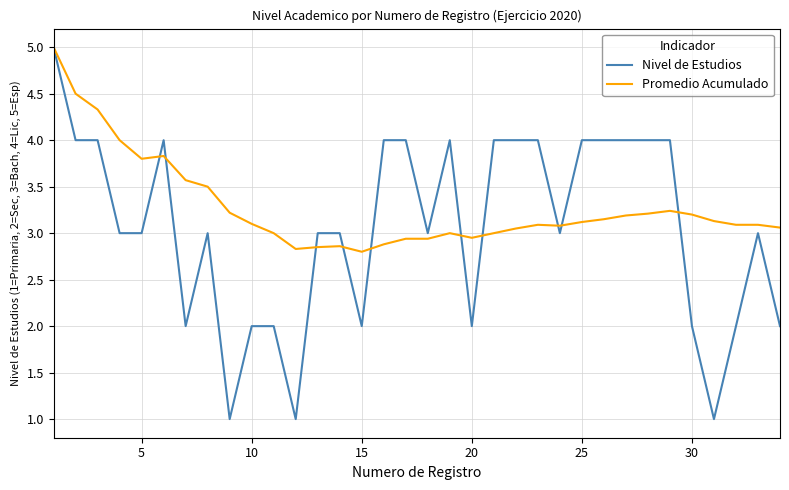

Which series has the largest total across all categories?

Promedio Acumulado